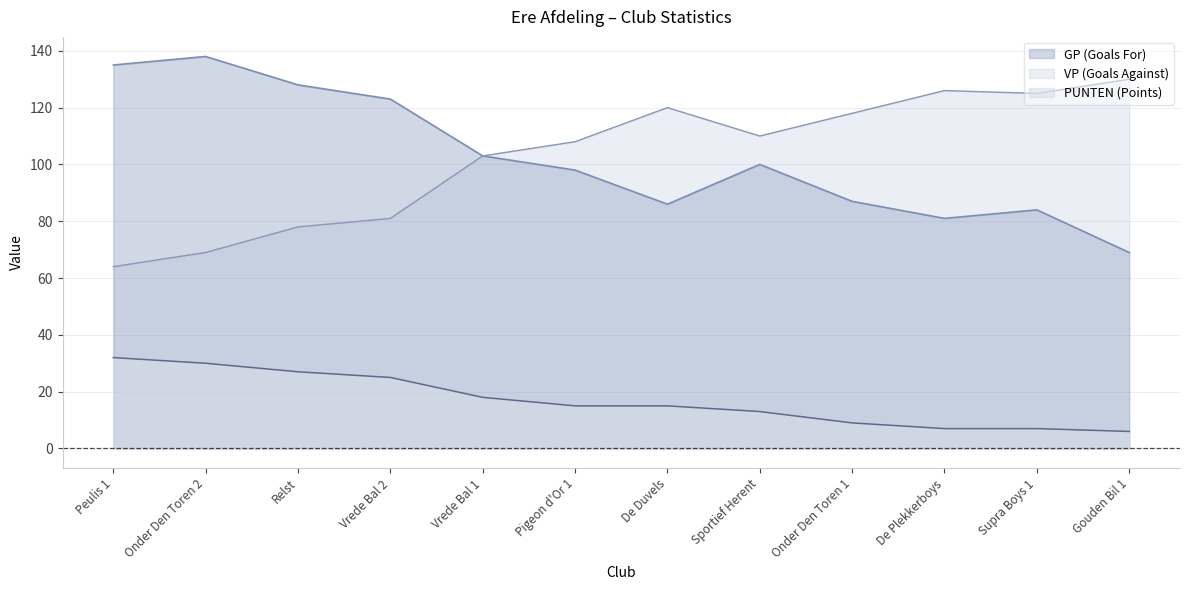

What position from the left is Gouden Bil 1?

12